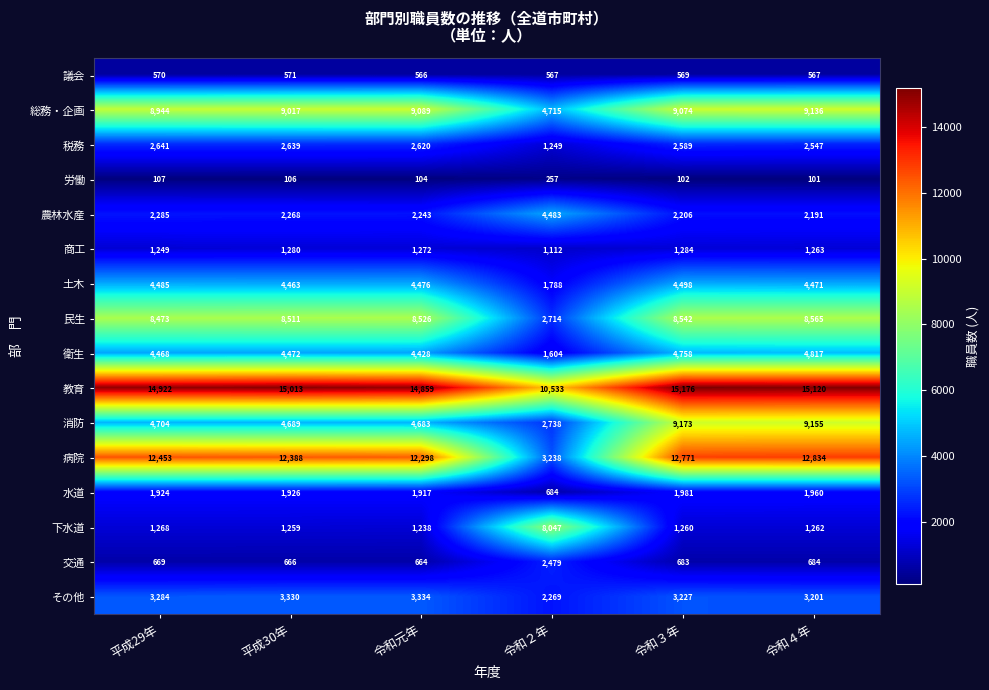

List the series in order of their peak value, lowest first.

労働, 議会, 商工, 水道, 交通, 税務, その他, 農林水産, 土木, 衛生, 下水道, 民生, 総務・企画, 消防, 病院, 教育